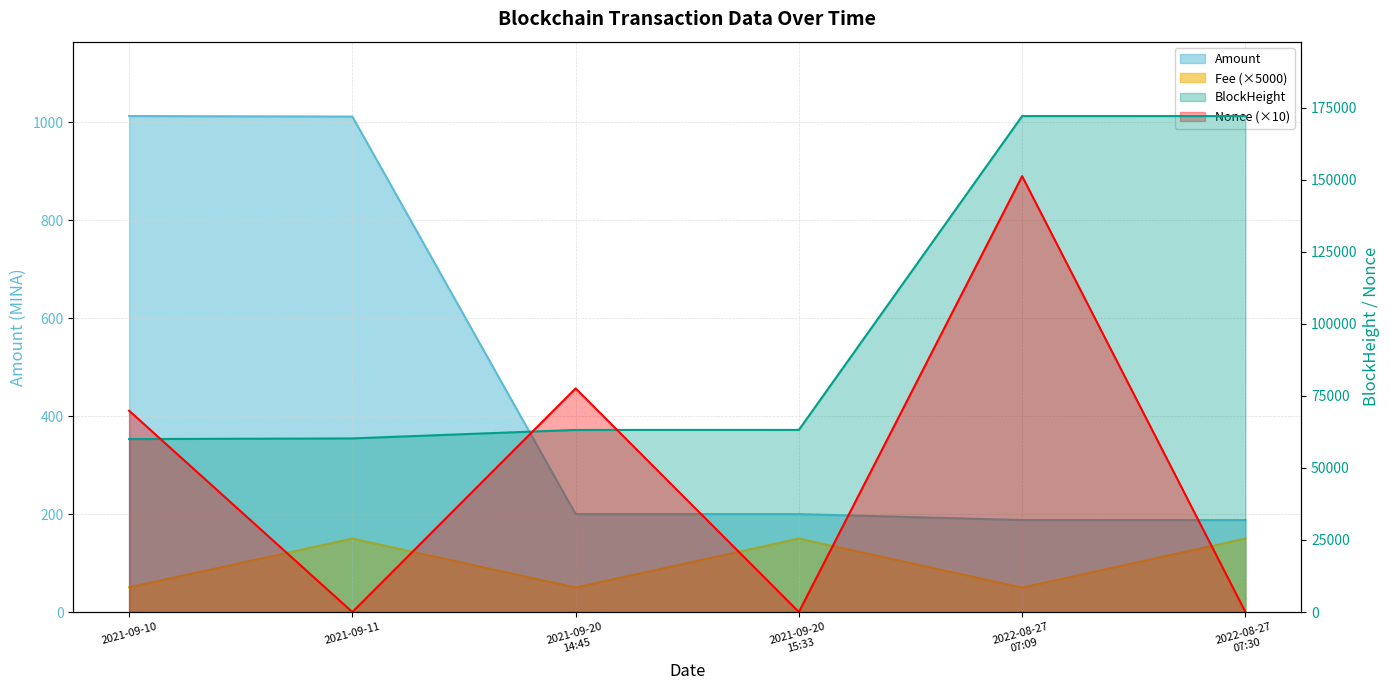

True or false: Fee has a value of 50.5 at 2021-09-10.

True